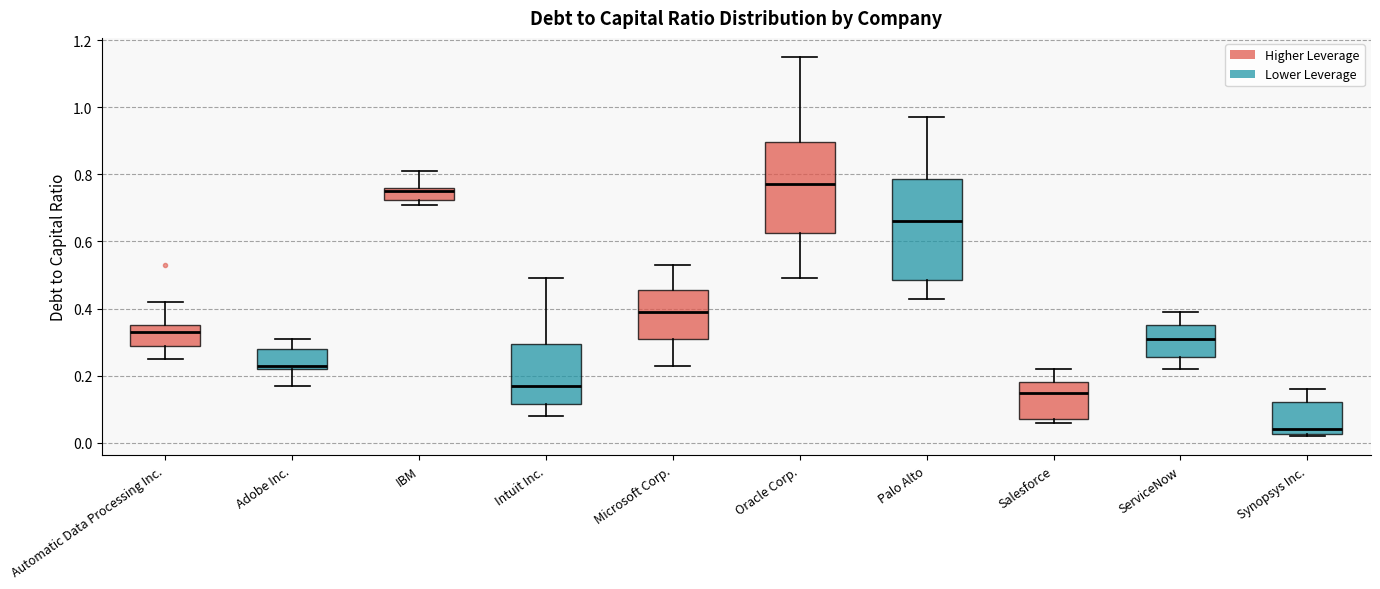

Which box's median line is the highest?

Oracle Corp.